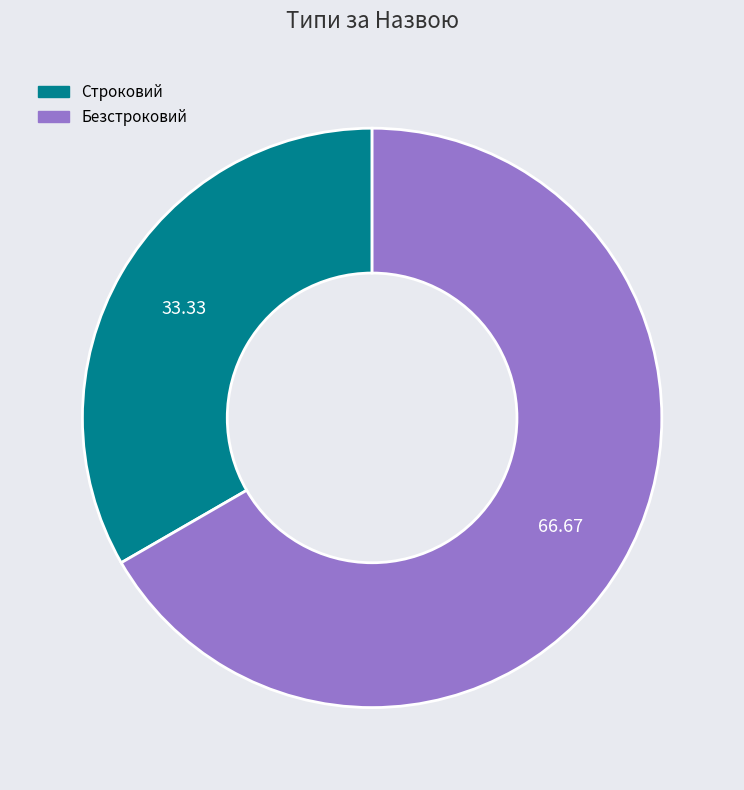

Between Безстроковий and Строковий, which is larger?

Безстроковий